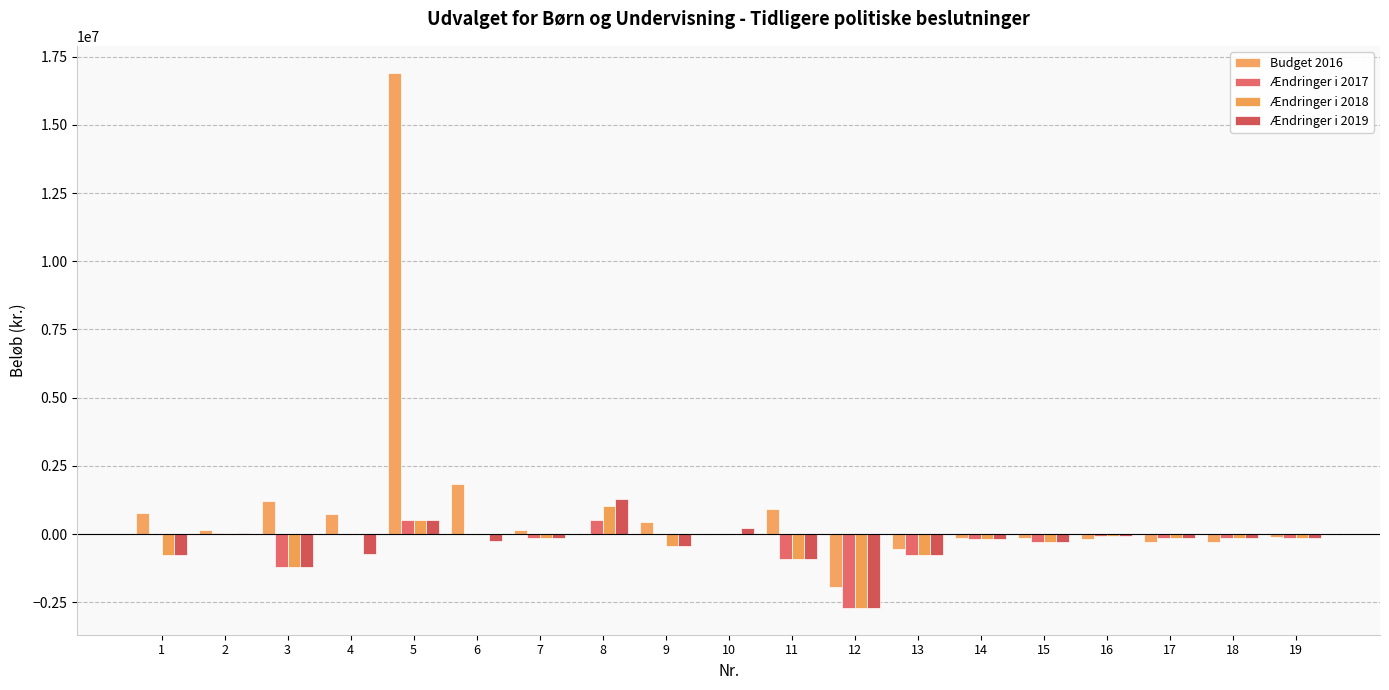

What is the average value of the Ændringer i 2017 series?

-300576